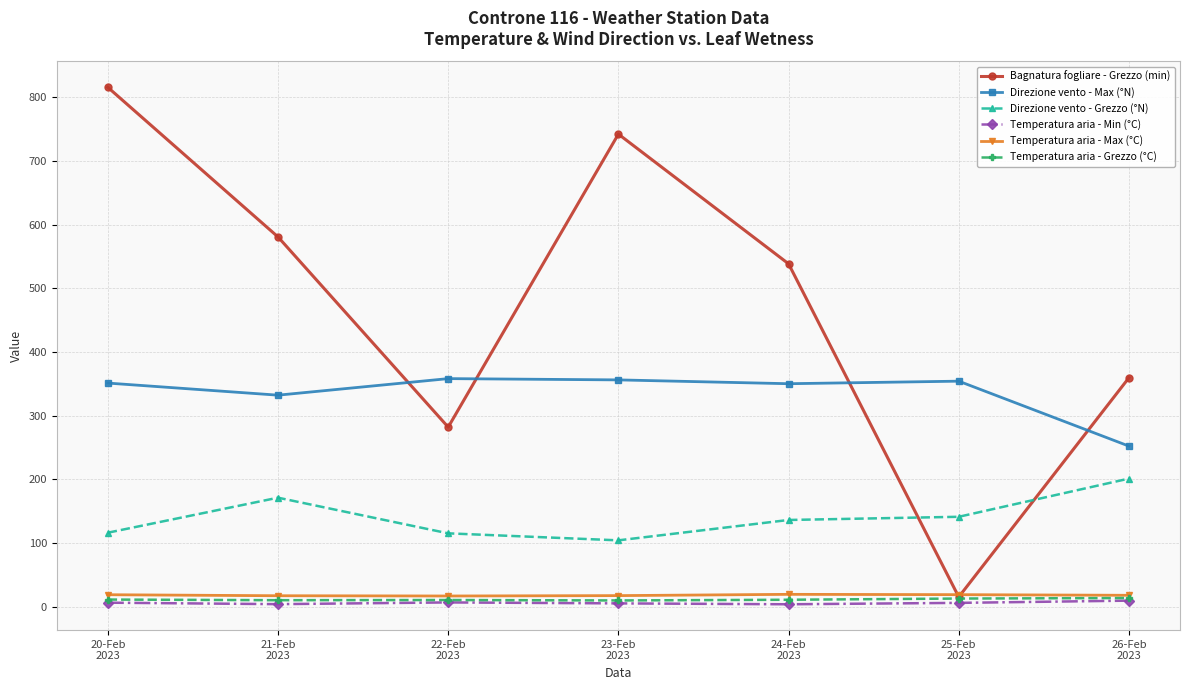

Which series changed the most between 20-Feb
2023 and 25-Feb
2023?

Bagnatura fogliare - Grezzo (min)